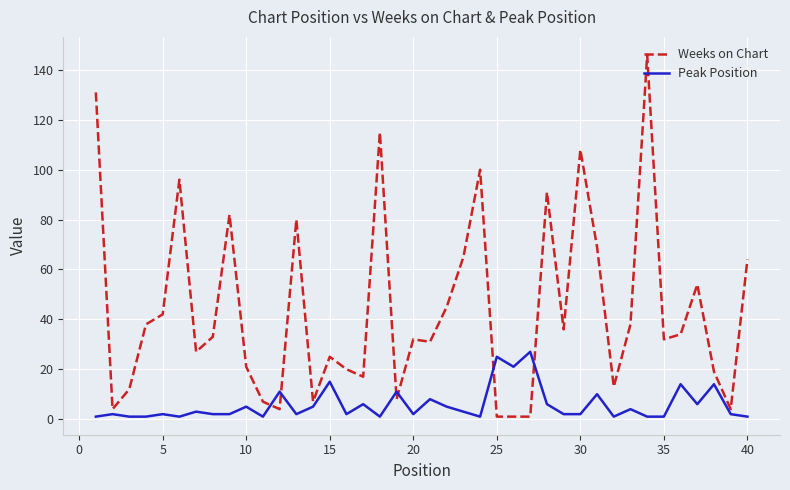

True or false: Peak Position and Weeks on Chart intersect in this chart.

True